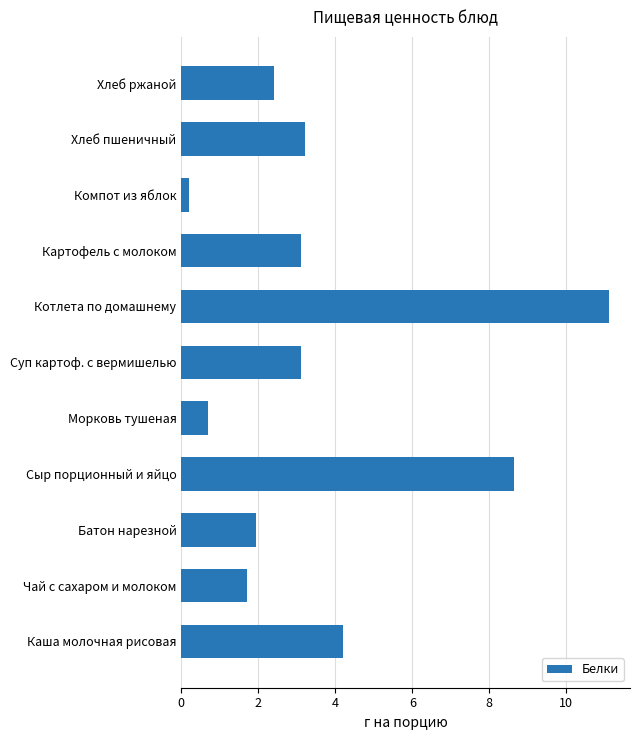

Which label corresponds to the largest value in the chart?

Котлета по домашнему